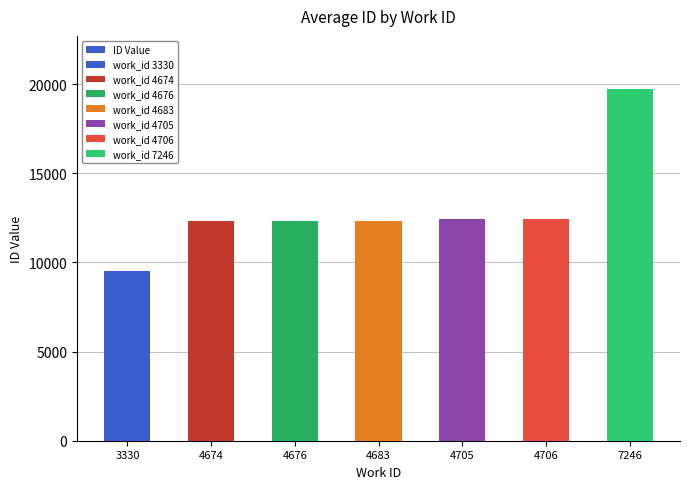

What is the difference between the maximum and minimum values?

10212